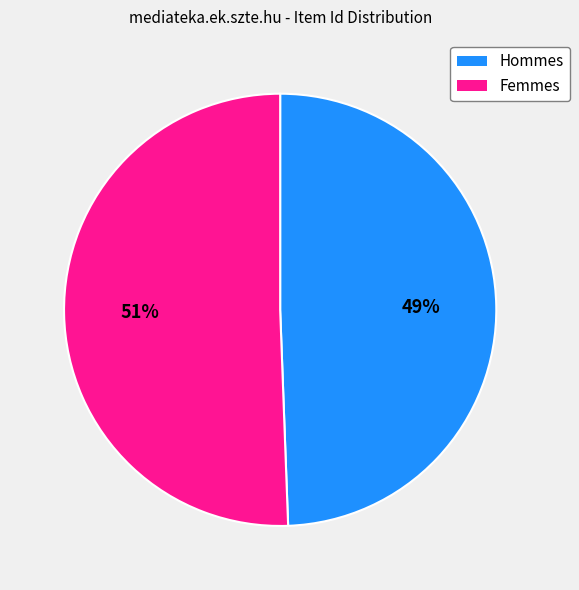

To the nearest percent, what is the average slice percentage?

50%